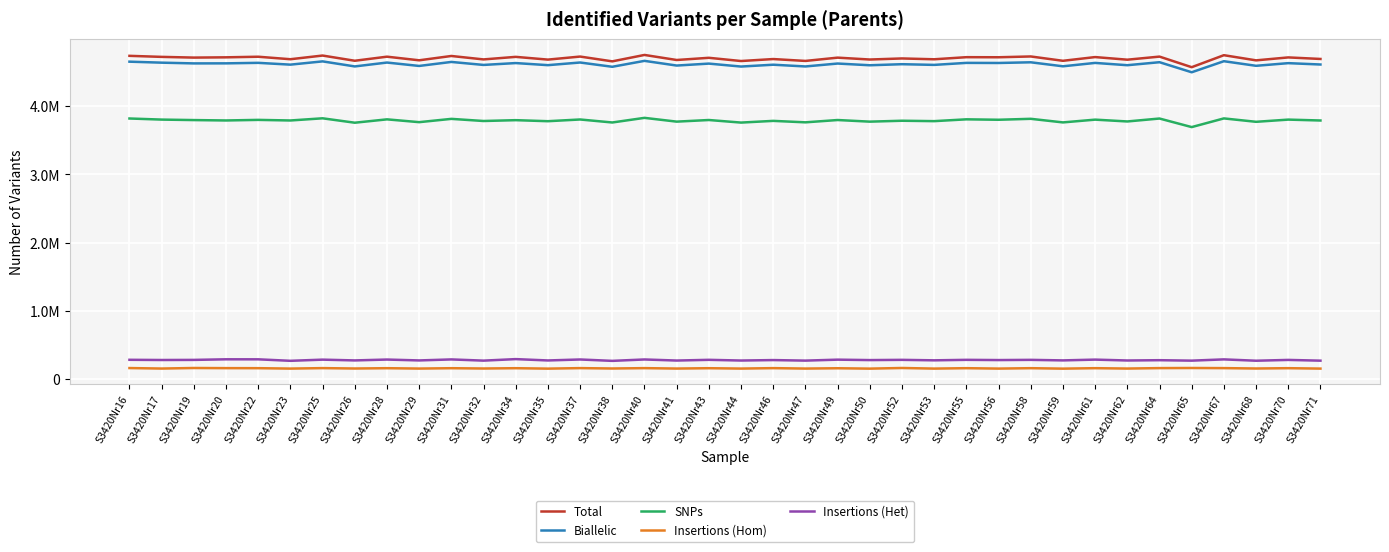

Does the chart have visible grid lines?

Yes